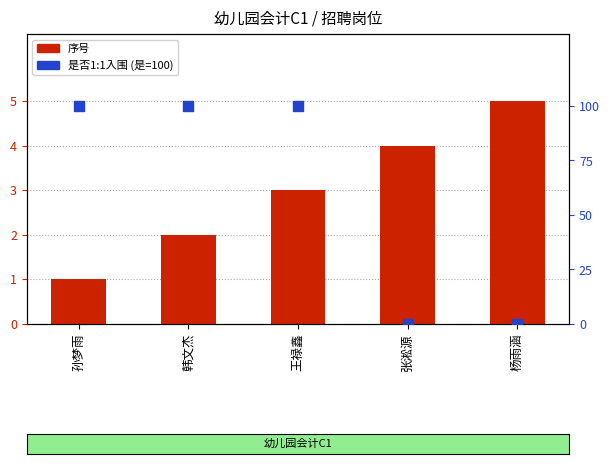

Is the value of 是否1:1入围 at 王禄鑫 greater than the value of 序号 at 孙梦雨?

Yes